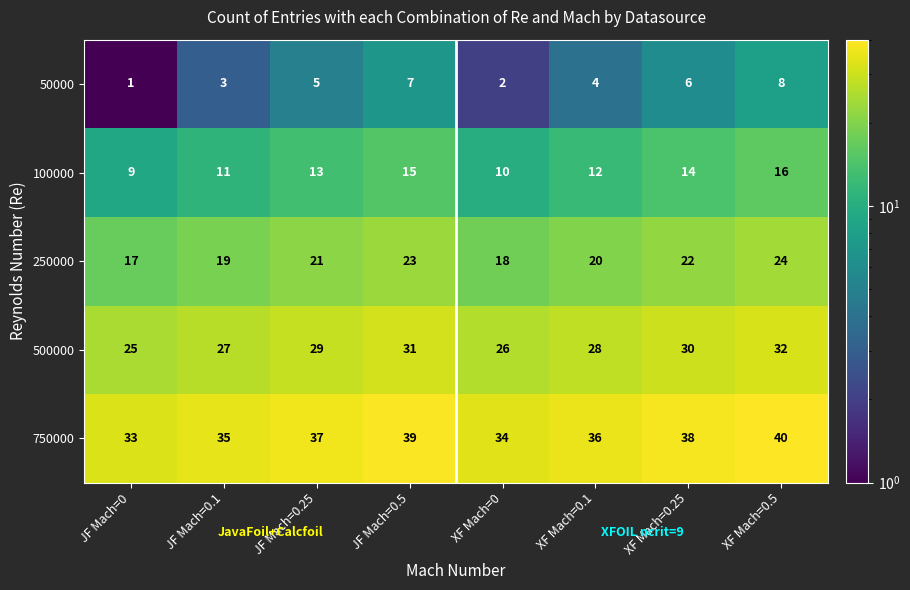

What is the greatest value displayed?

40